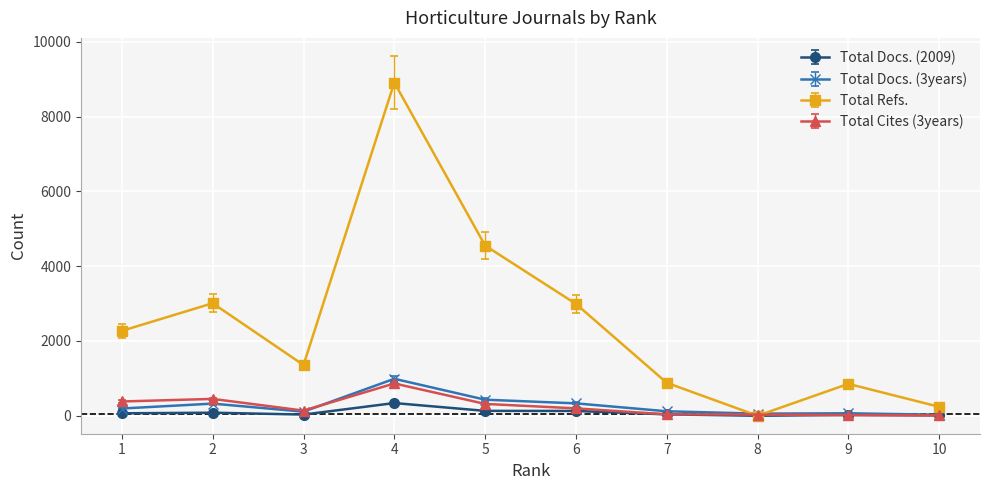

What is the difference between the maximum and minimum values in the Total Docs. (2009) series?

311.9